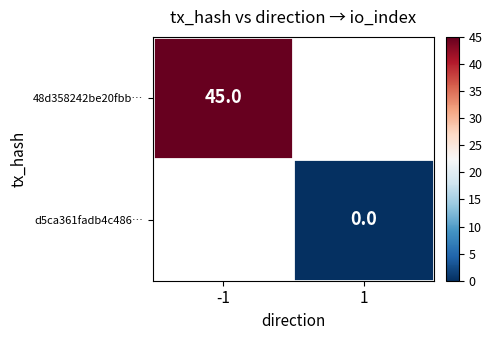

The value of 48d358242be20fbb… at -1 is 45. True or false?

True